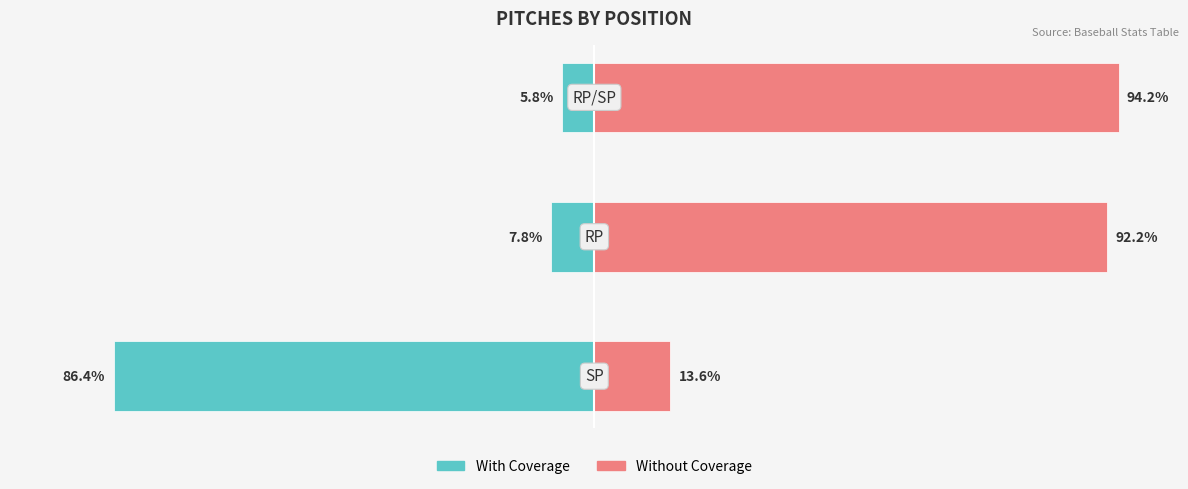

How many values in the Without Coverage series exceed 92?

2